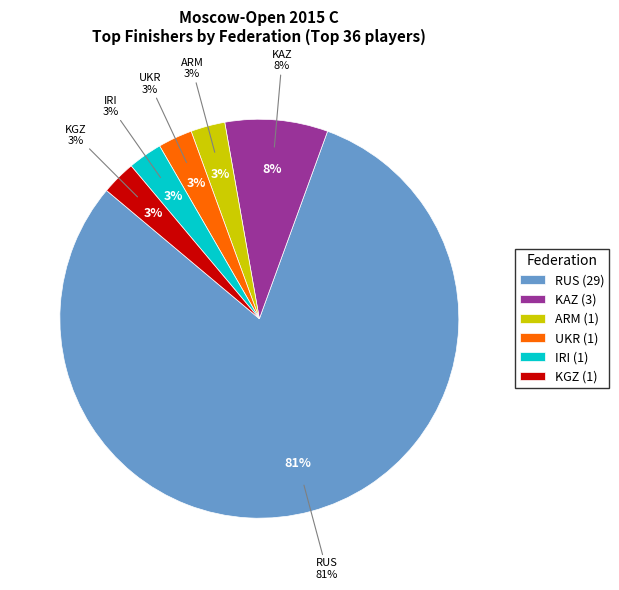

How many slices are in this pie chart?

6